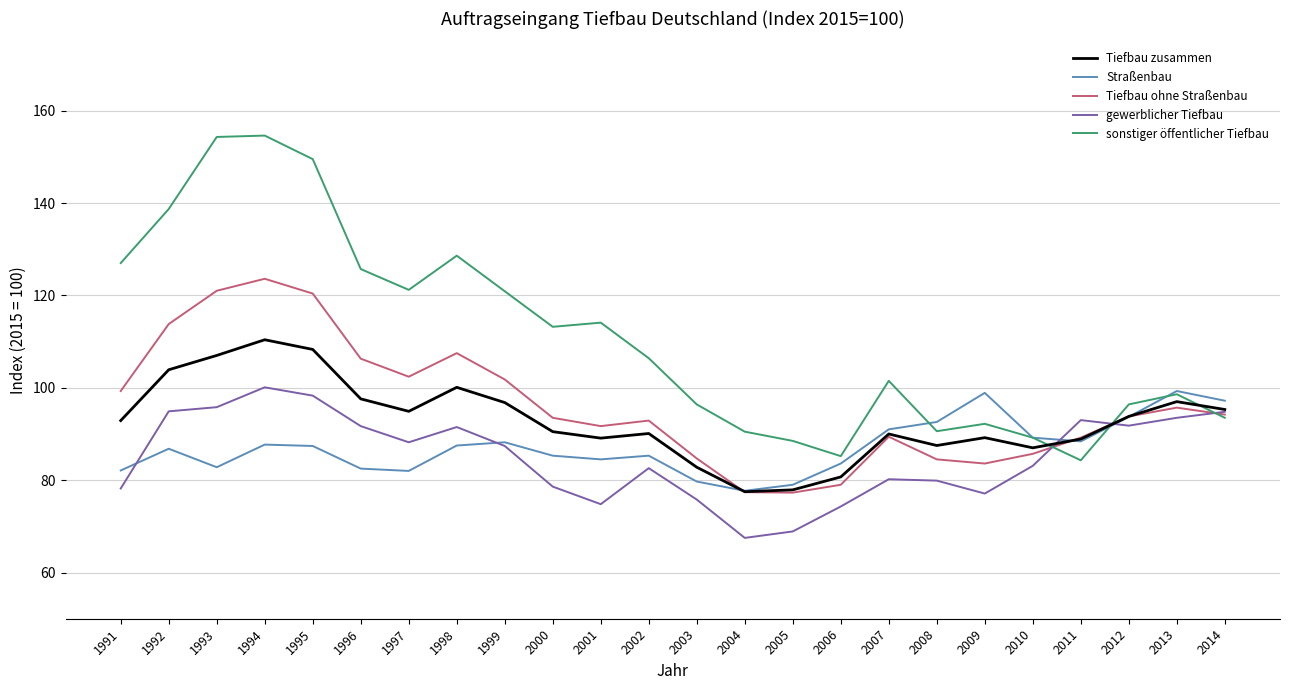

Which series has the widest spread of values?

sonstiger öffentlicher Tiefbau